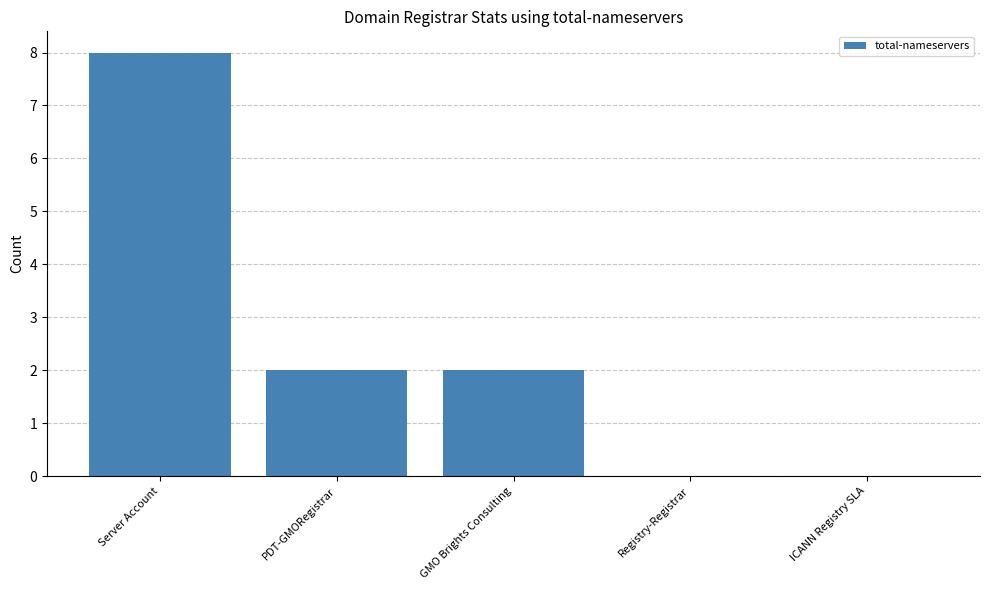

Reading right to left, transcribe all the data shown in this chart.

0	0	2	2	8